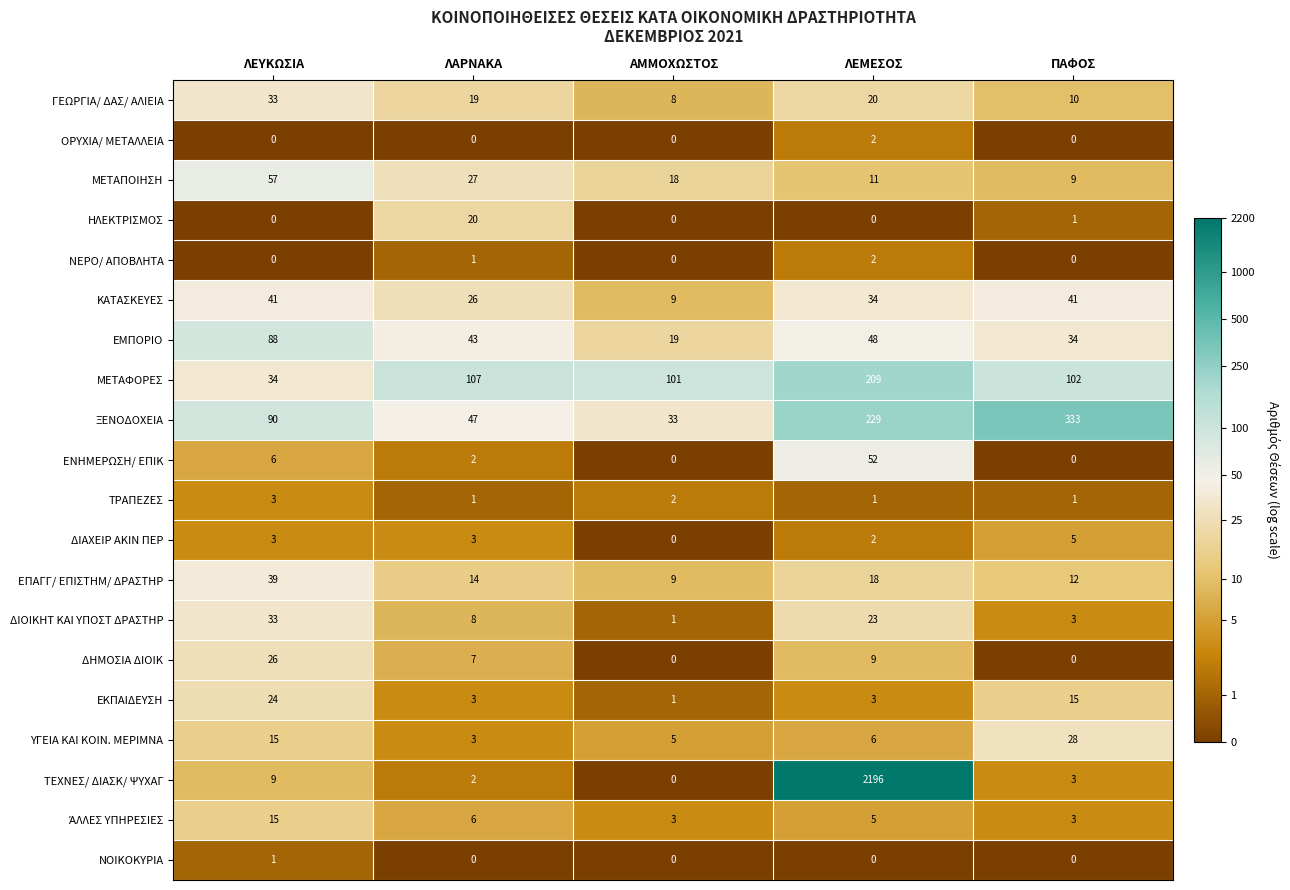

At which category is the sum across all series the highest?

ΛΕΜΕΣΟΣ